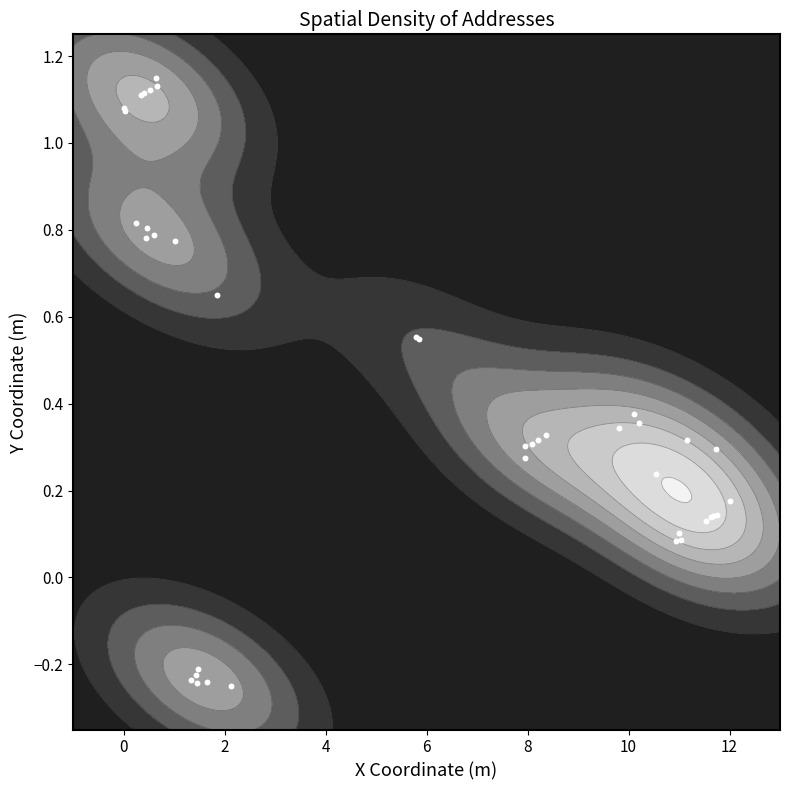

What is the difference between the second highest and minimum values?

1.4